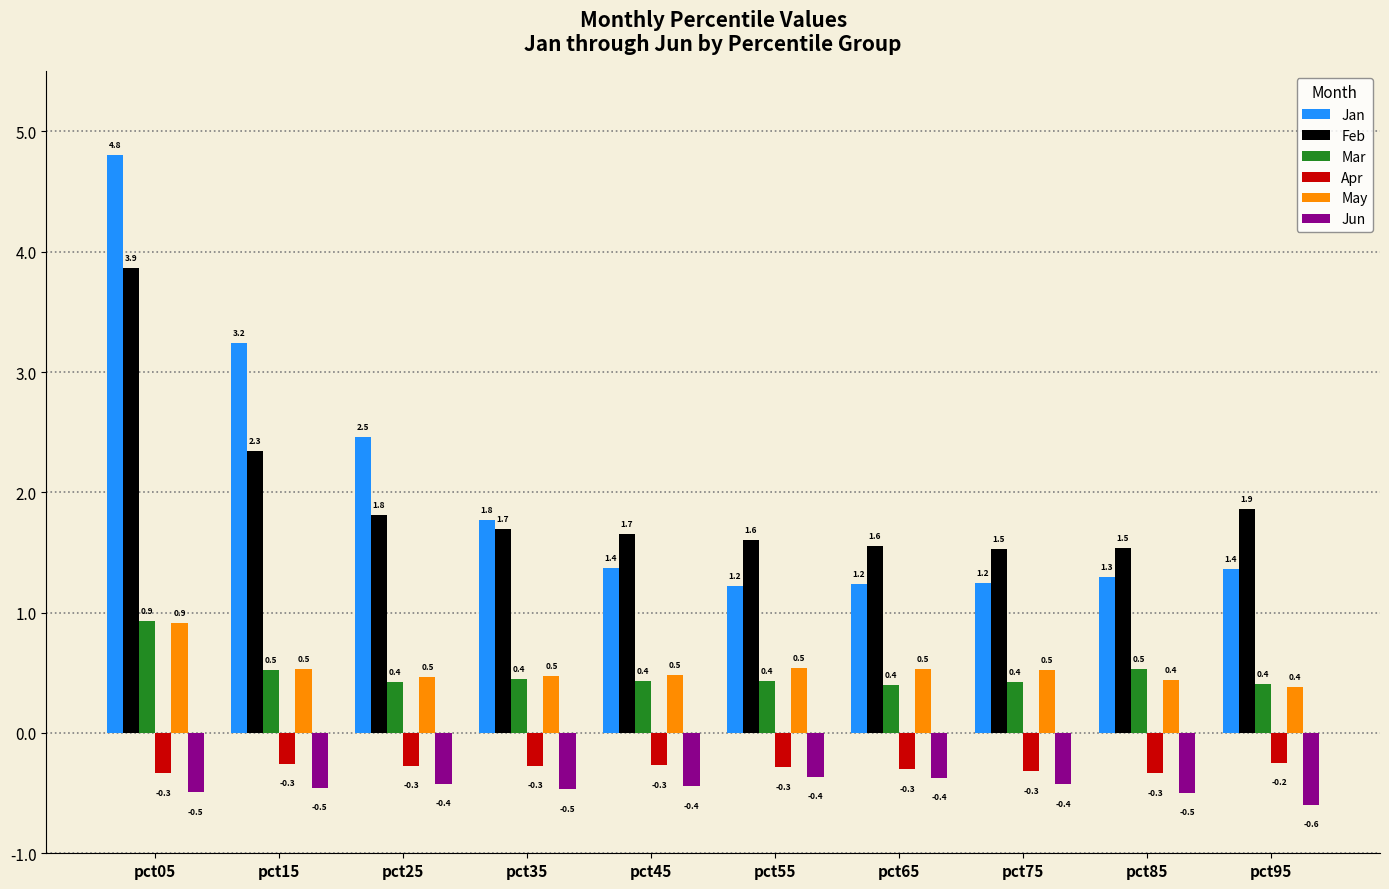

What is the difference between the highest and lowest values at pct95?

2.5